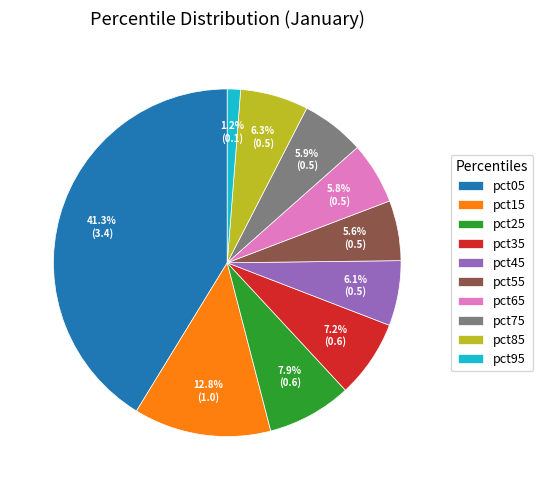

How many segments does this pie chart have?

10